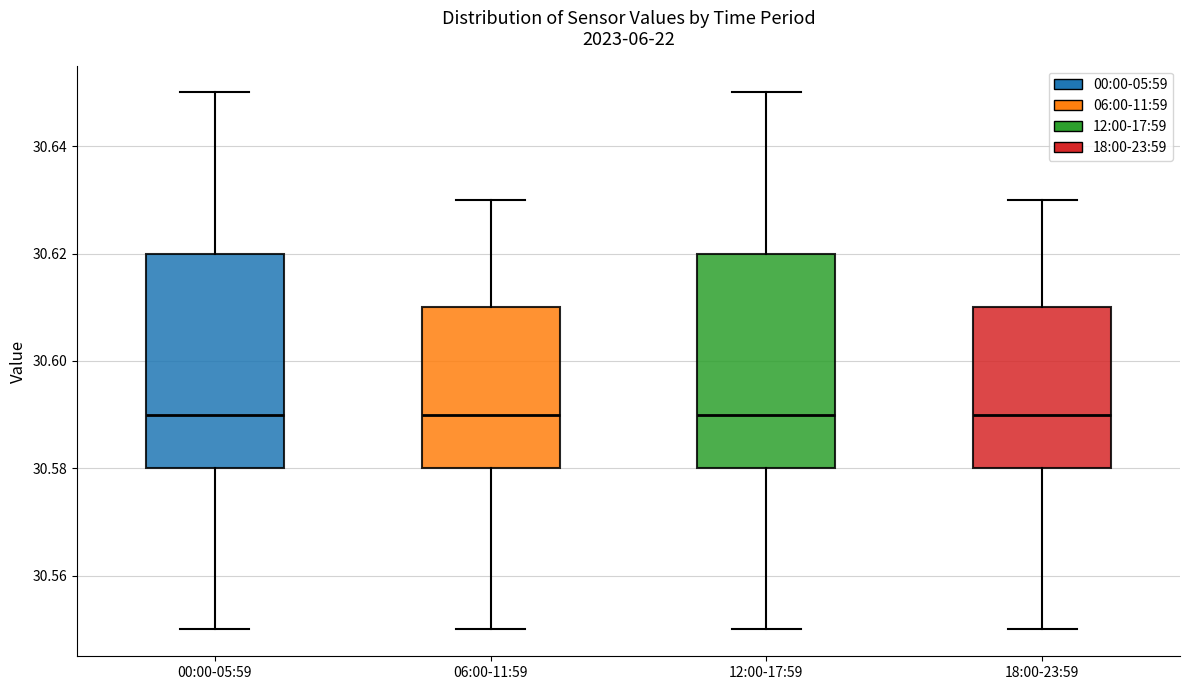

Reading left to right, transcribe this box plot: for each box, give where its median line is, the range the box spans, and where its two whiskers end, as read against the y-axis. The values are not printed on the chart, so give them approximately, as read against the axis.

00:00-05:59: median 30.59, box 30.58 to 30.62, whiskers 30.55 to 30.65
06:00-11:59: median 30.59, box 30.58 to 30.61, whiskers 30.55 to 30.63
12:00-17:59: median 30.59, box 30.58 to 30.62, whiskers 30.55 to 30.65
18:00-23:59: median 30.59, box 30.58 to 30.61, whiskers 30.55 to 30.63